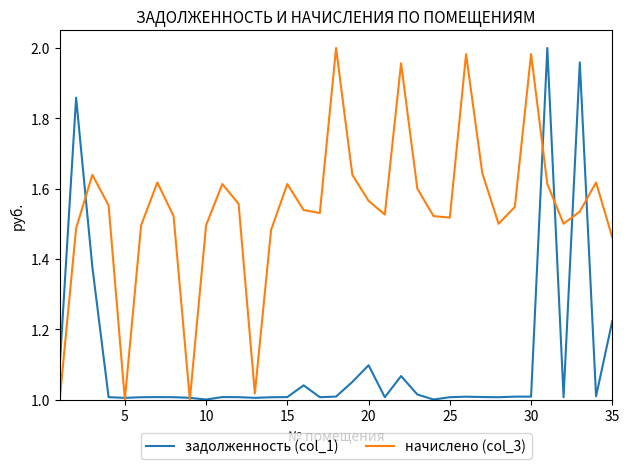

Count the number of data series in this chart.

2